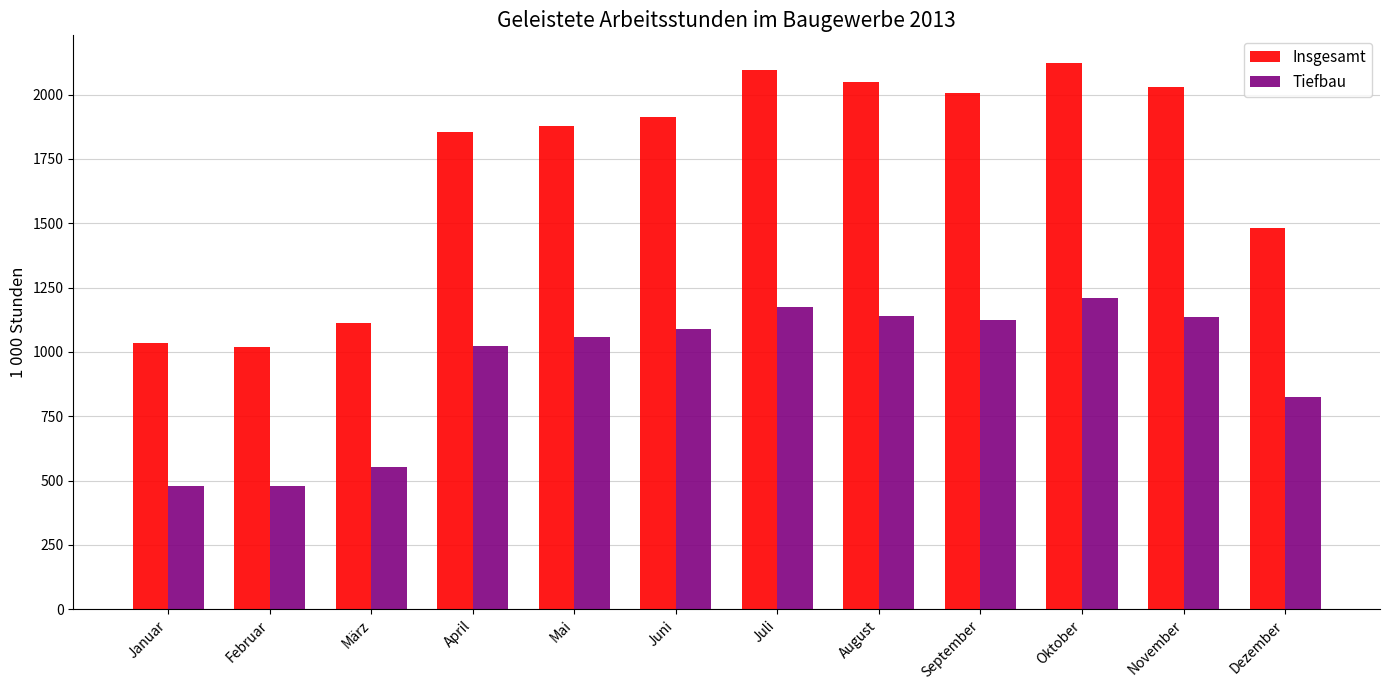

Between Juli and August, which series saw the biggest shift?

Insgesamt